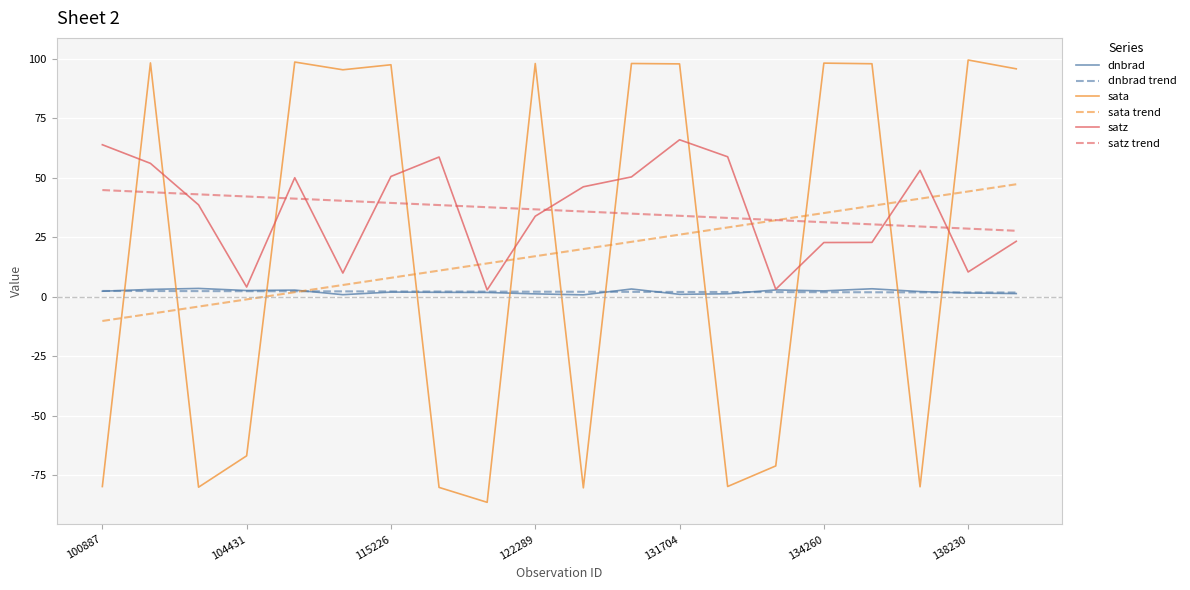

What is the greatest value displayed?

99.4